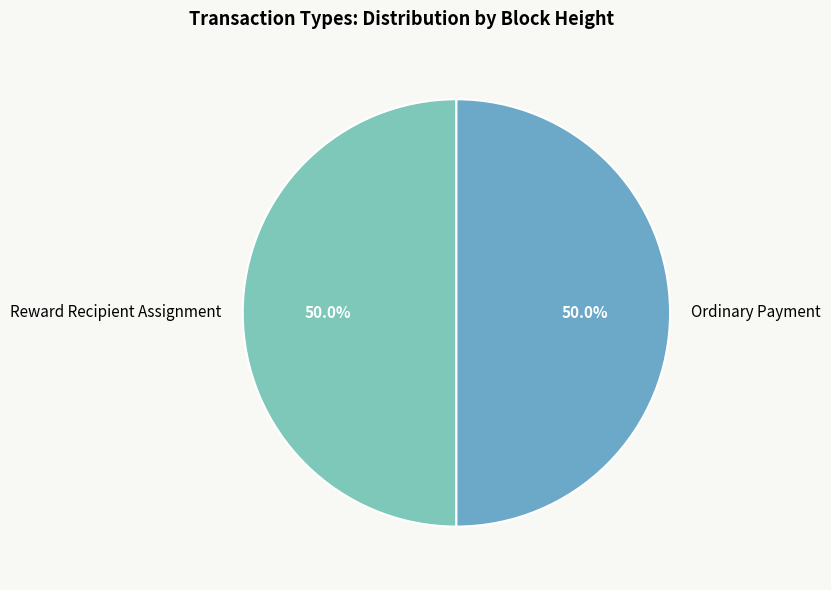

What portion of the pie excludes Ordinary Payment?

50.0%